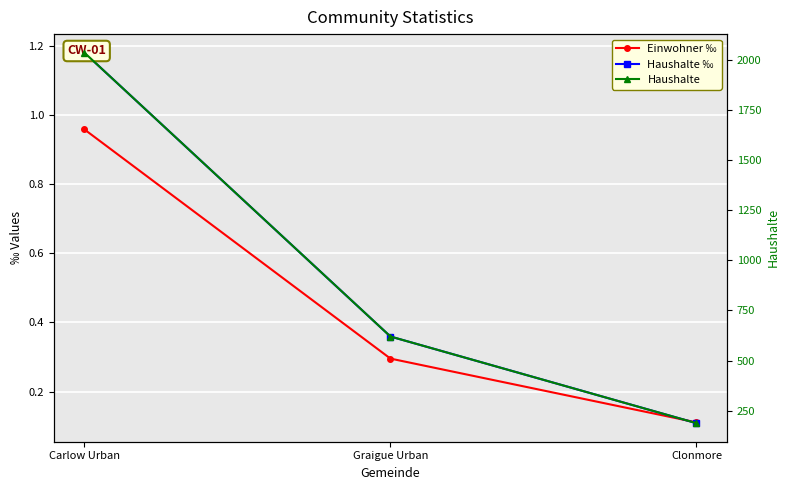

What are all the series names shown in the legend?

Einwohner ‰, Haushalte ‰, Haushalte